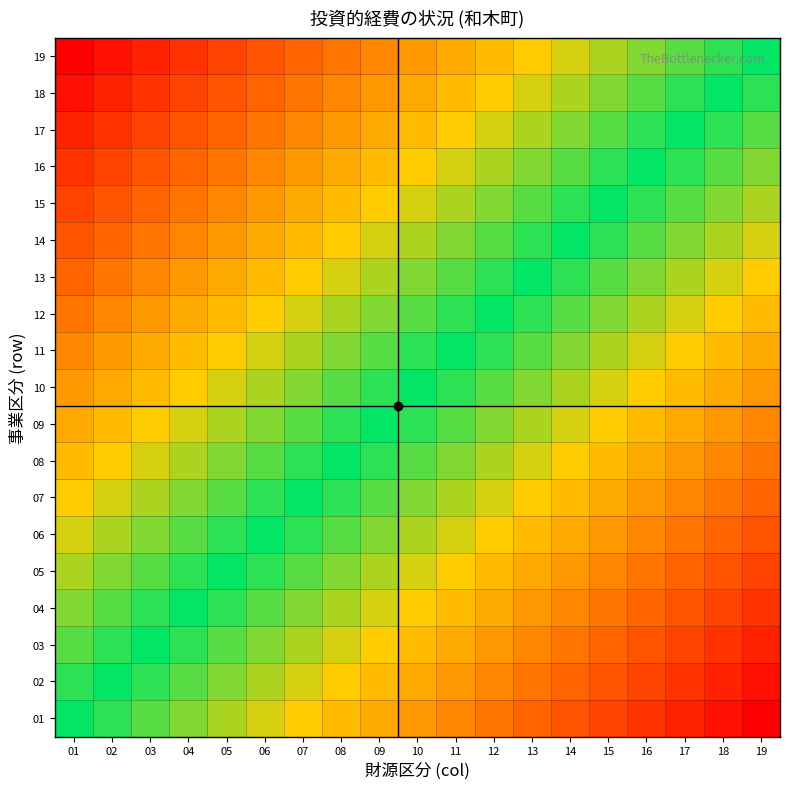

What is the greatest value displayed?

1.0